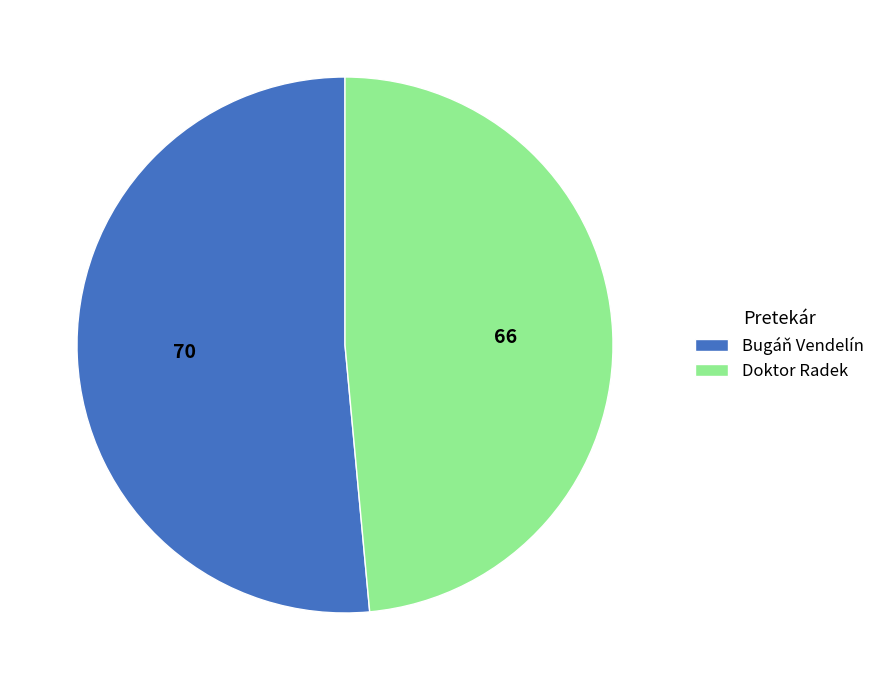

What is the largest slice in the pie chart?

Bugáň Vendelín